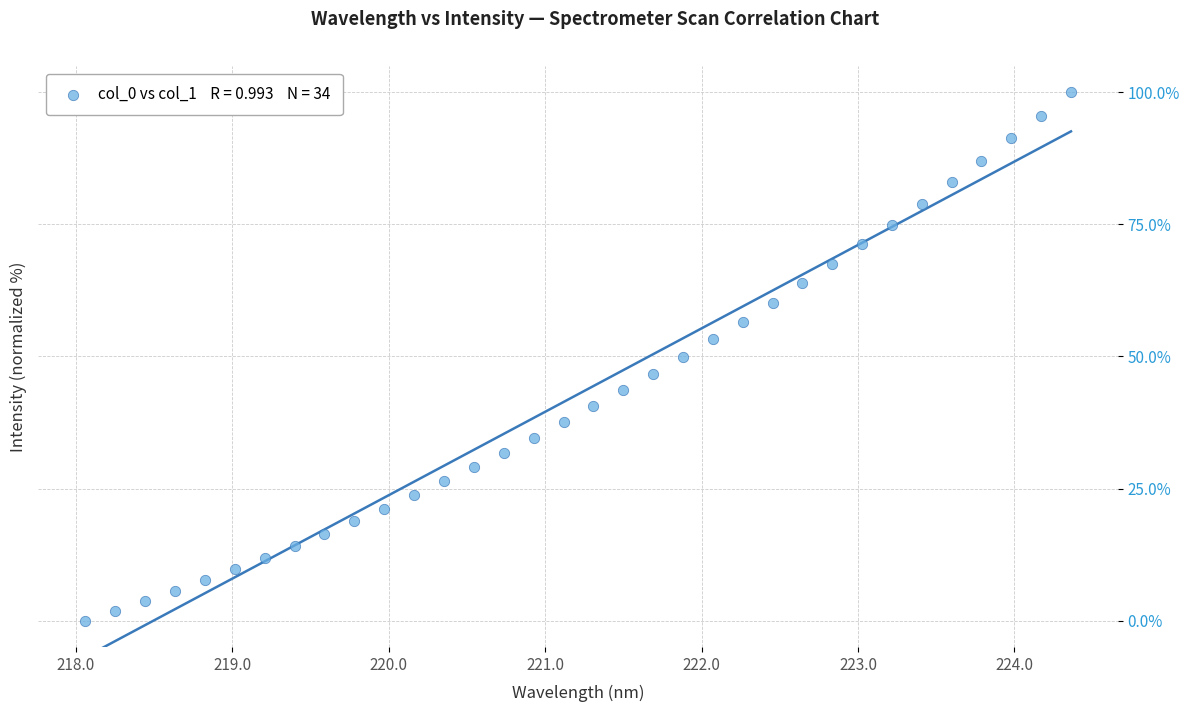

What is the range of Y values (max minus min)?

100.0